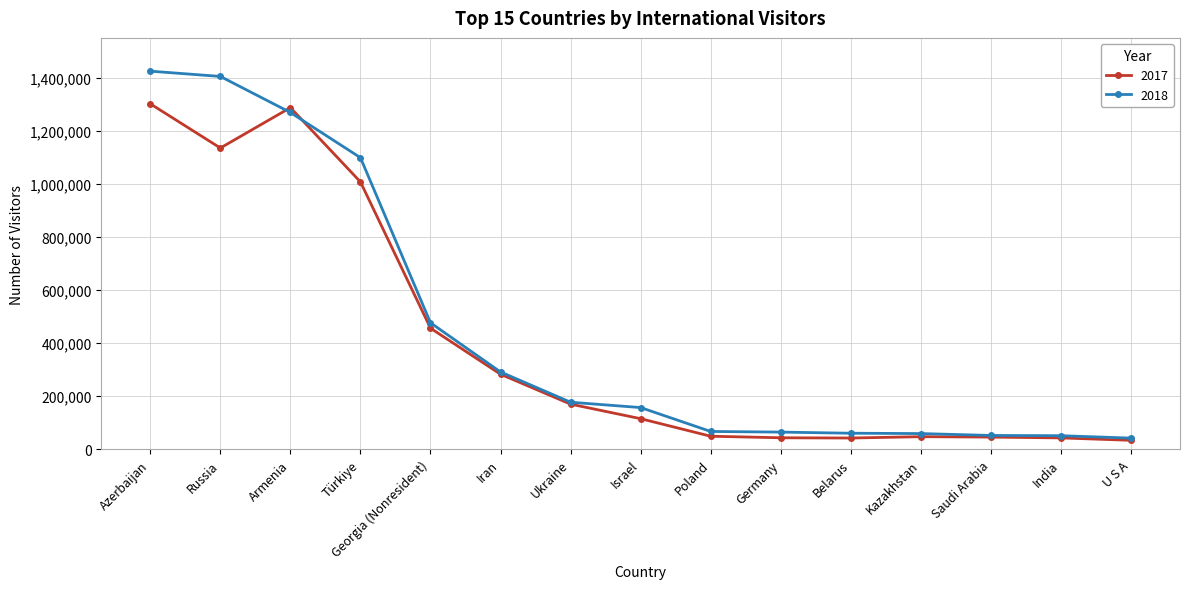

Where do 2017 and 2018 first cross each other?

Russia and Armenia